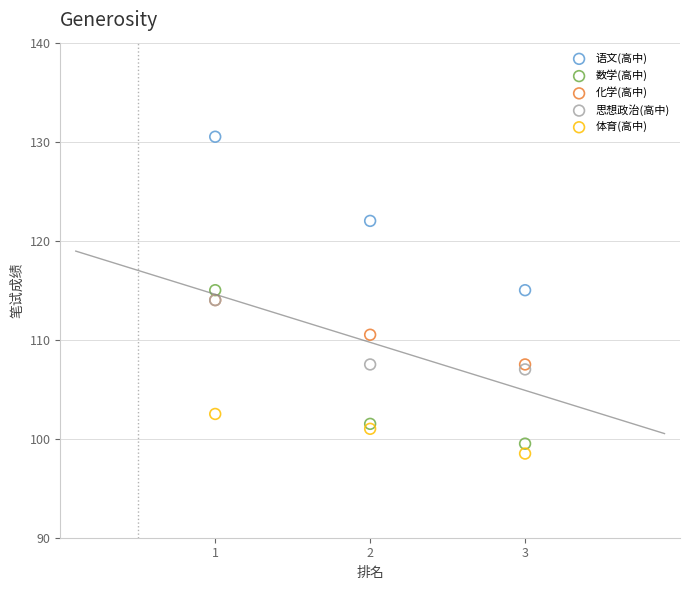

What are all the series names shown in the legend?

语文(高中), 数学(高中), 化学(高中), 思想政治(高中), 体育(高中)